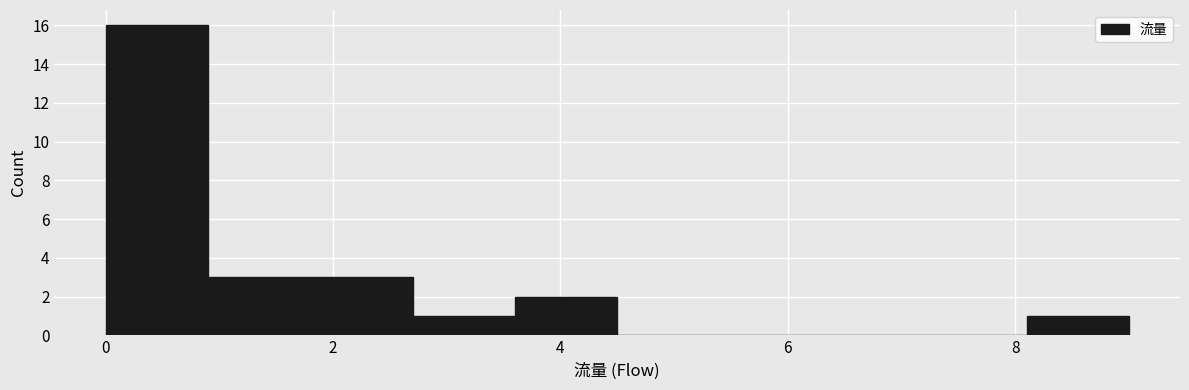

Reading left to right, list every bar in this chart as the range it spans on the x-axis followed by its height. Neither the bar edges nor the heights are printed on the chart, so give them approximately, as read against the axes.

0.0 to 0.9: 16
0.9 to 1.8: 3
1.8 to 2.7: 3
2.7 to 3.6: 1
3.6 to 4.5: 2
4.5 to 5.4: 0
5.4 to 6.3: 0
6.3 to 7.2: 0
7.2 to 8.1: 0
8.1 to 9.0: 1